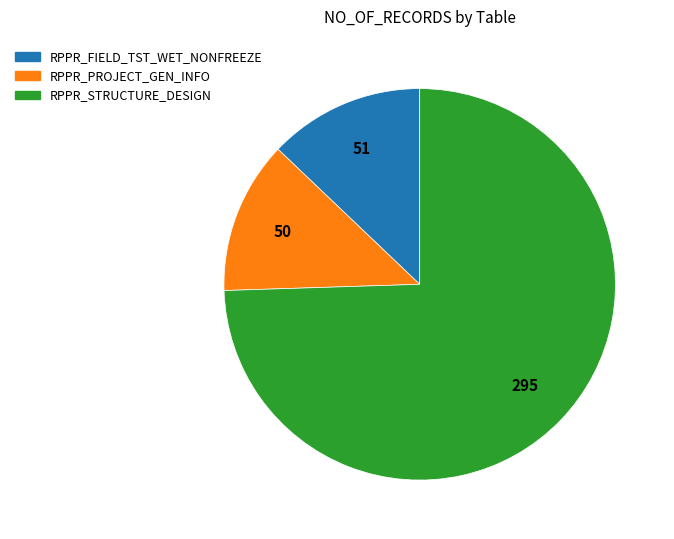

Between RPPR_PROJECT_GEN_INFO and RPPR_STRUCTURE_DESIGN, which is larger?

RPPR_STRUCTURE_DESIGN